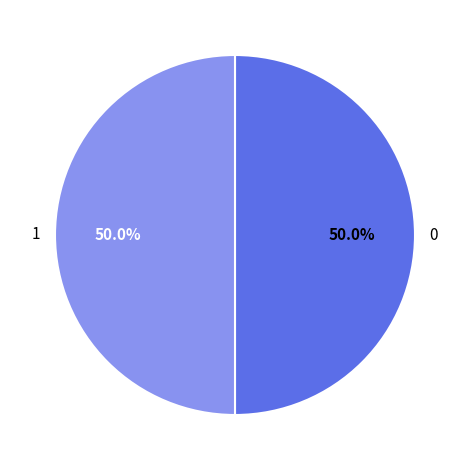

How many slices are in this pie chart?

2